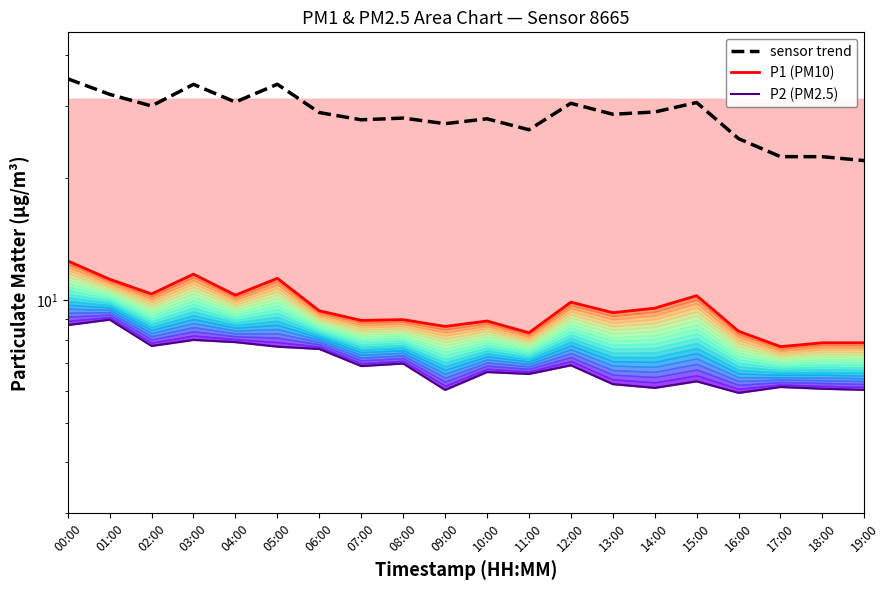

Where is P1 (PM10) nearest to the value 10?

12:00